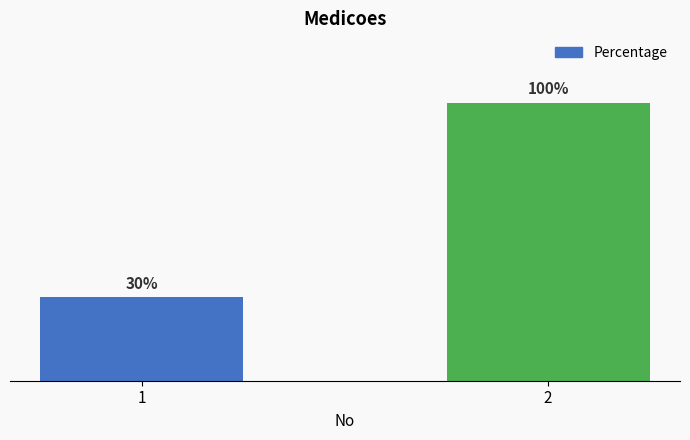

Rank the categories by value from highest to lowest.

2, 1